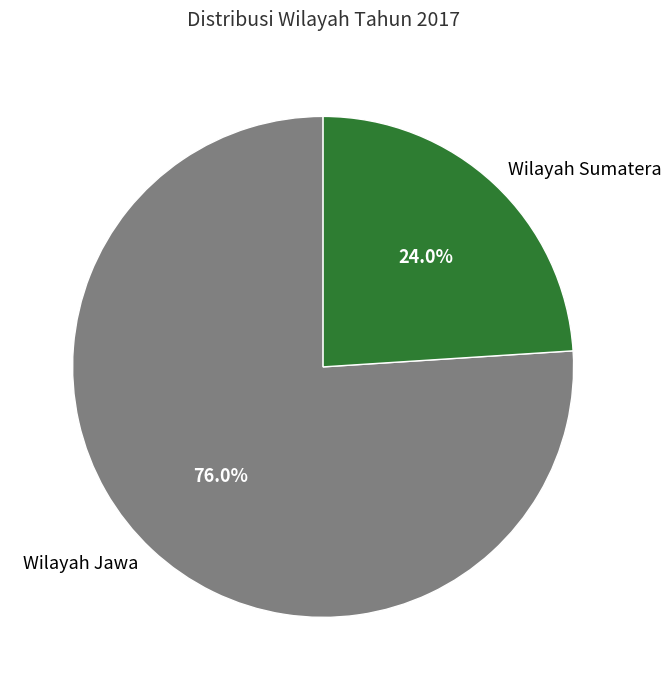

What is the largest slice in the pie chart?

Wilayah Jawa